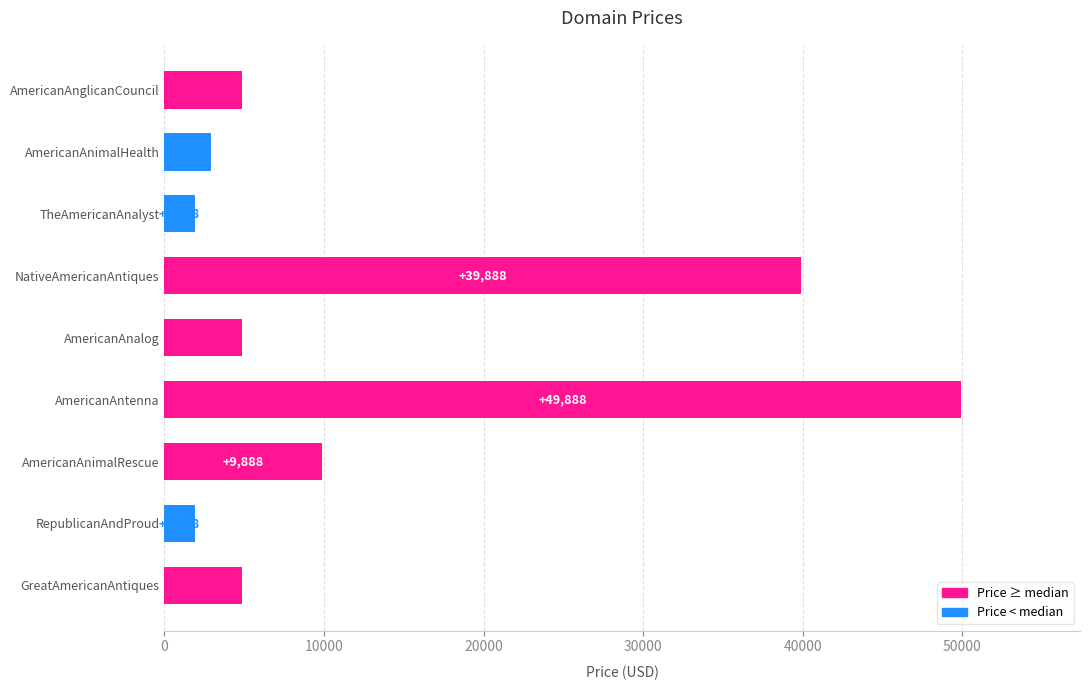

Reading top to bottom, list all the values displayed in this chart.

4888	2888	1888	39888	4888	49888	9888	1888	4888